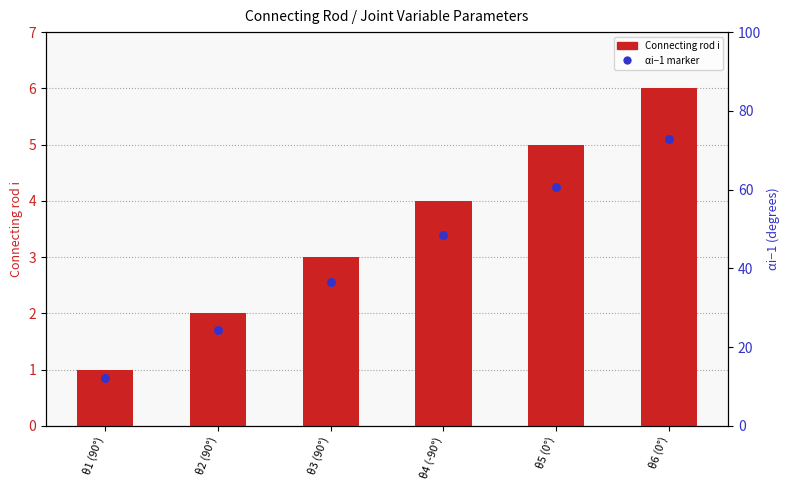

Is the value of αi−1 marker at θ1 (90°) greater than the value of Connecting rod i at θ5 (0°)?

No